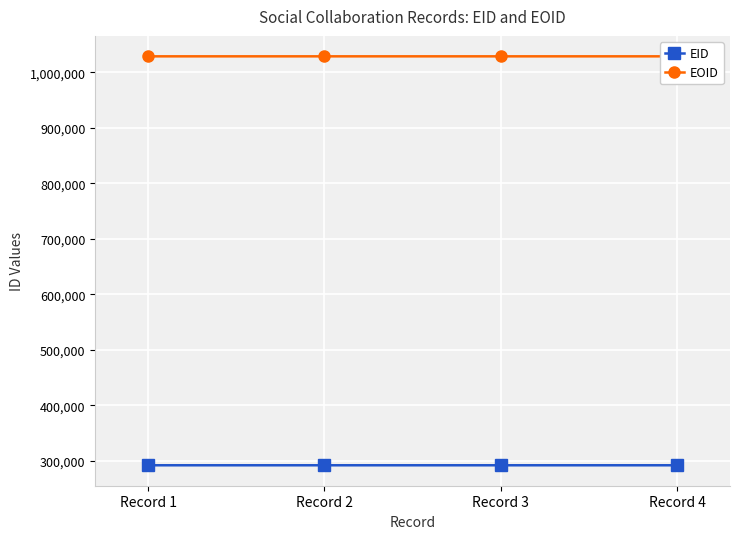

Rank the series at Record 4 from highest to lowest value.

EOID, EID